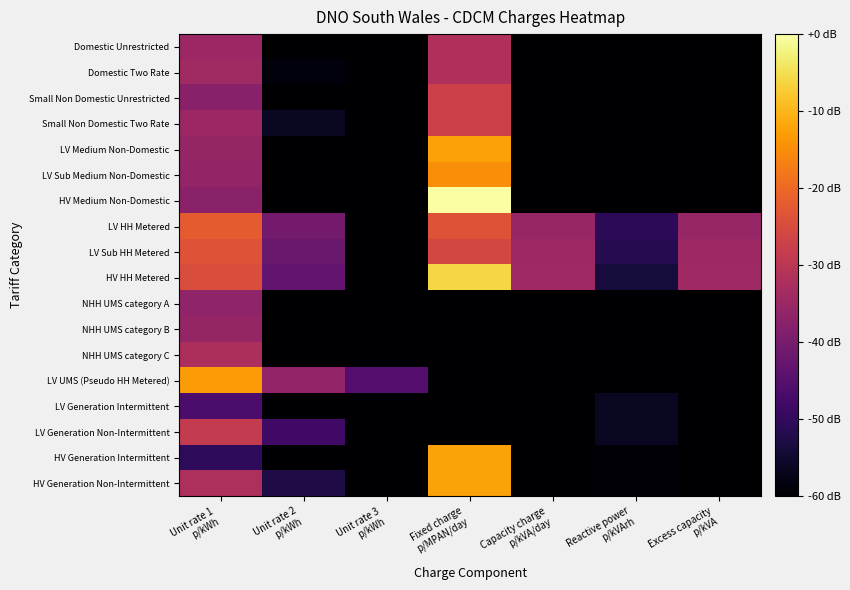

Which category has the highest value across all series?

Fixed charge
p/MPAN/day